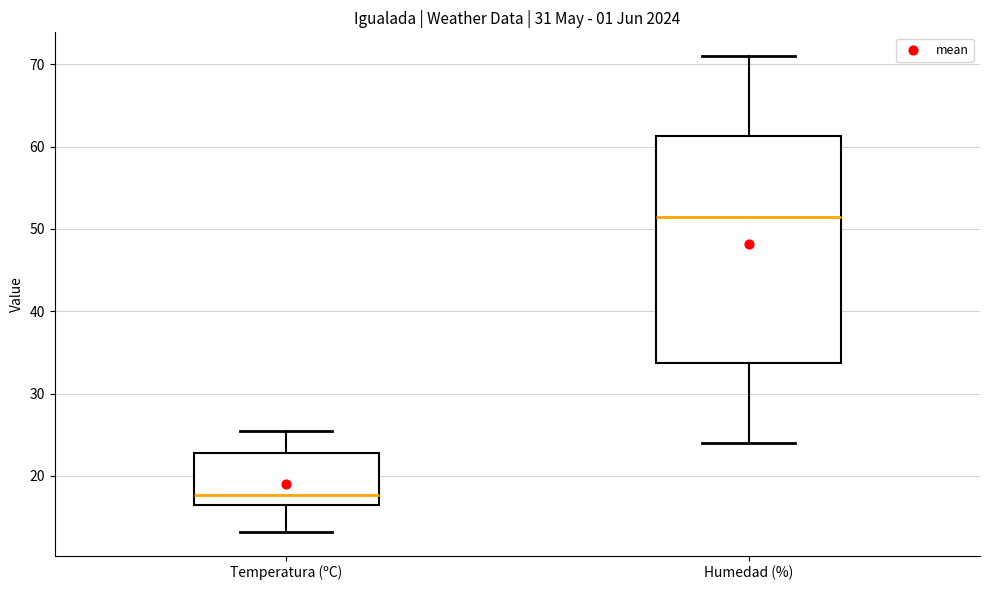

Which box has the lowest median line?

Temperatura (ºC)